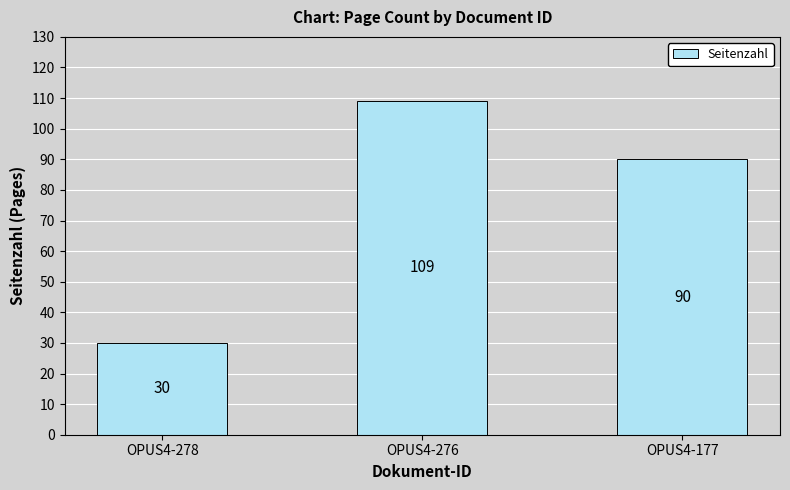

What is the minimum value shown in the chart?

30